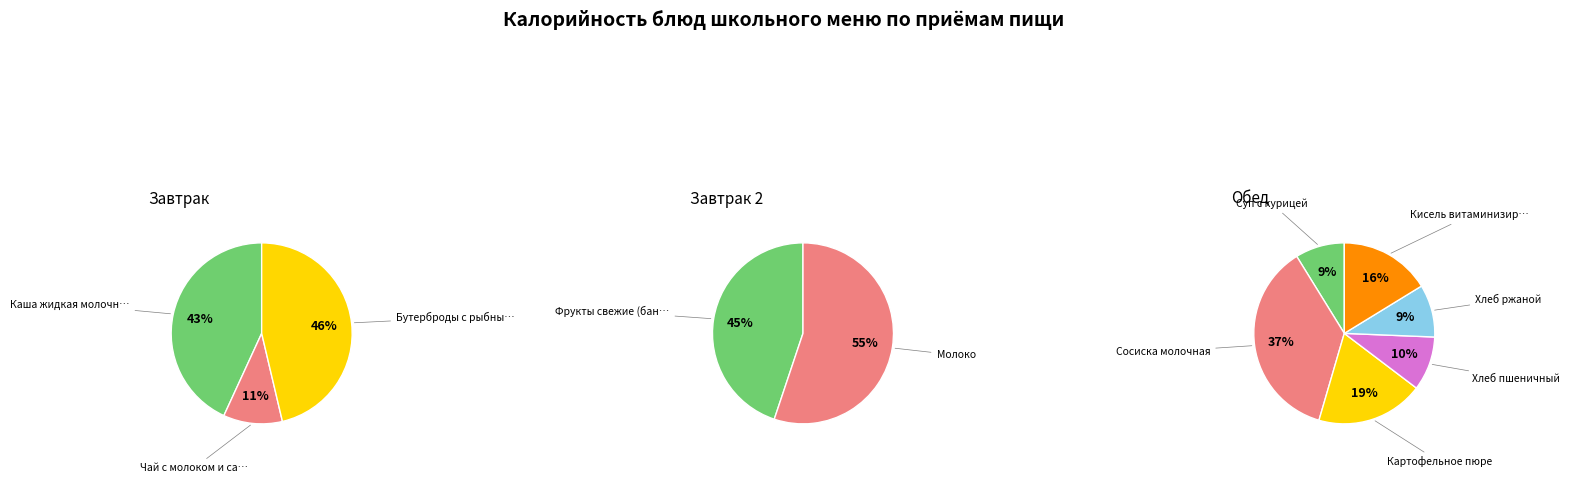

Rank the categories by value from highest to lowest.

Сосиска молочная, Бутерброды с рыбными изделиями, Каша жидкая молочная пшеничная, Картофельное пюре, Молоко, Кисель витаминизированный, Фрукты свежие (банан), Хлеб пшеничный, Хлеб ржаной, Суп с курицей, Чай с молоком и сахаром